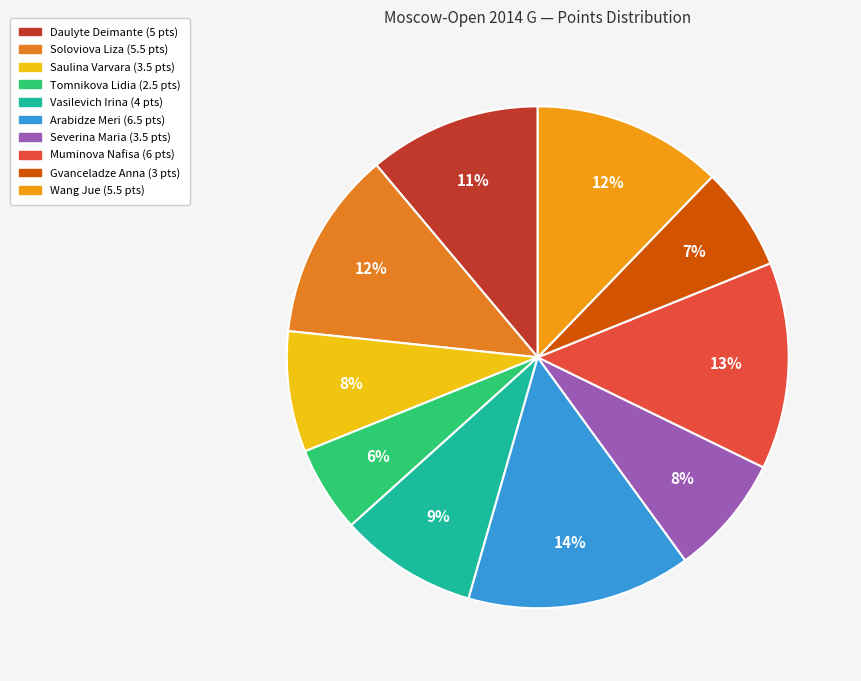

Count the number of slices in the pie.

10